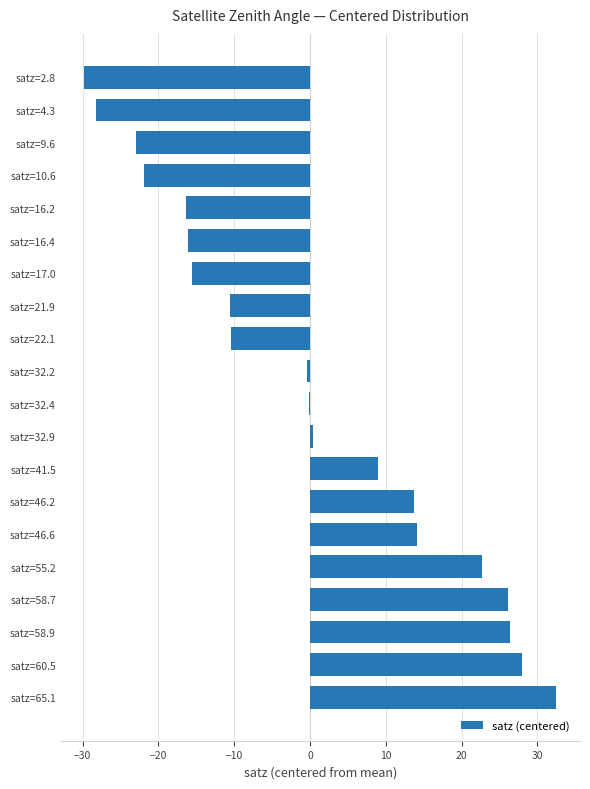

Which label corresponds to the largest value in the chart?

satz=65.1